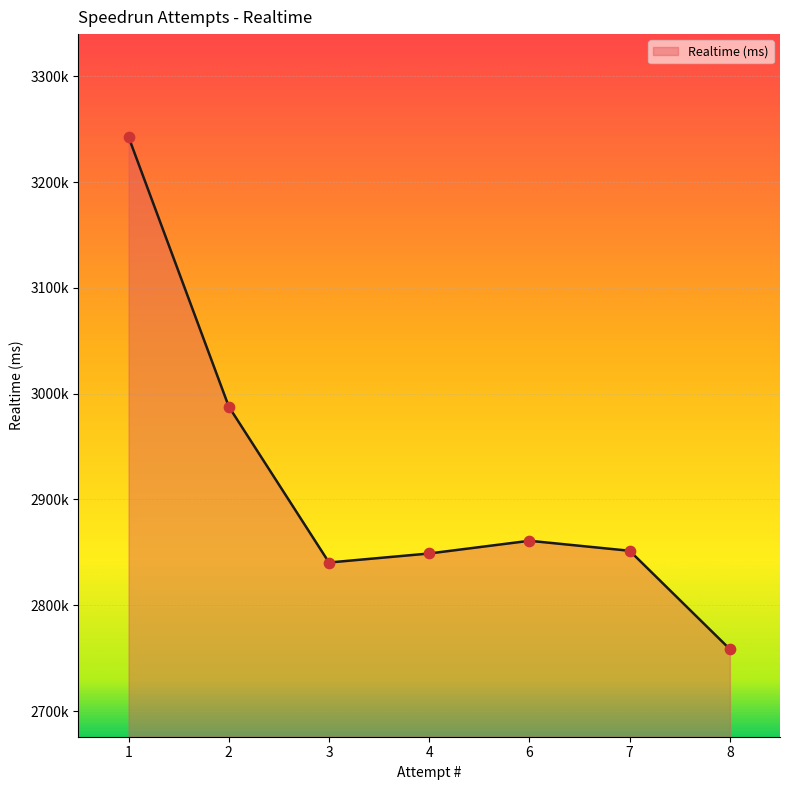

What is the change in value from 3 to 7?

+11094